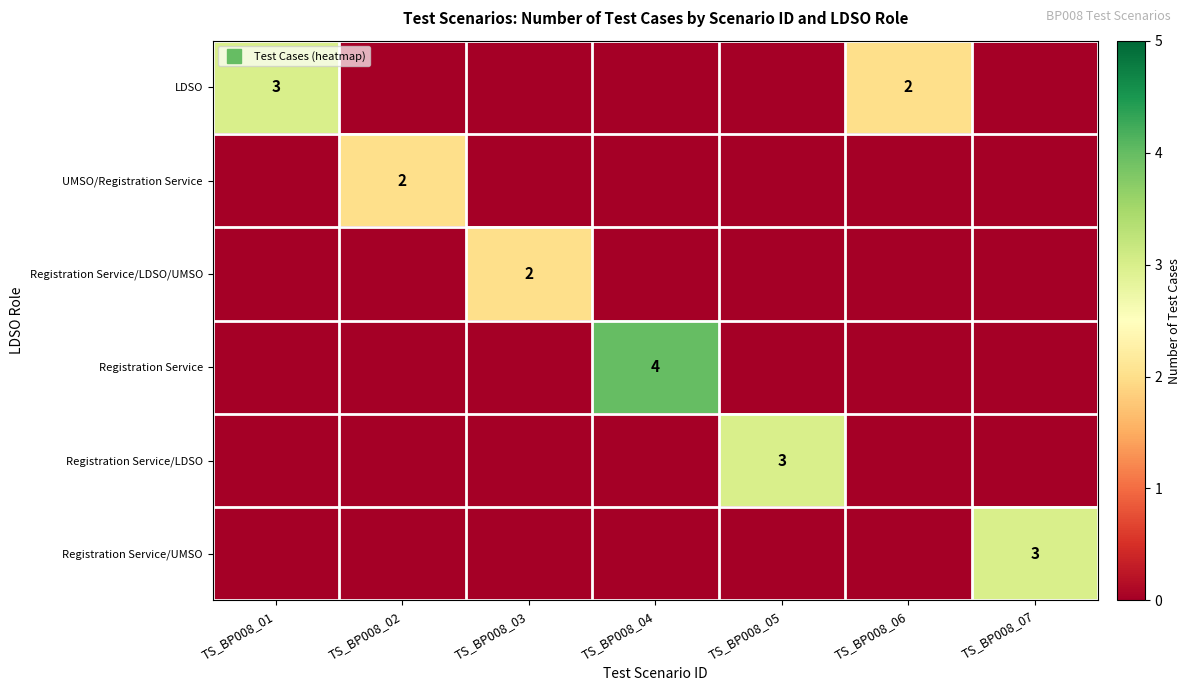

The row_2 series shows -1 at TS_BP008_05. True or false?

False